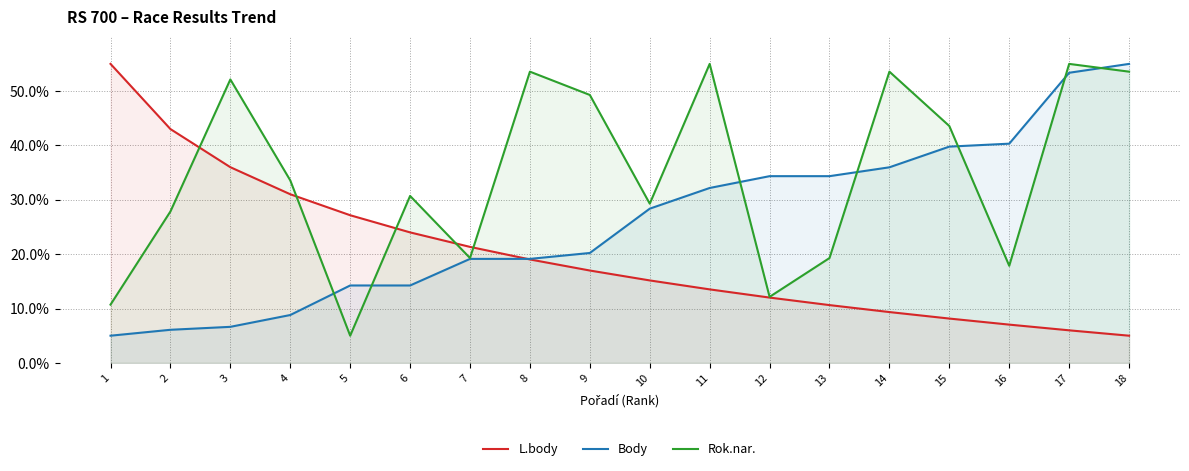

List the series in order of their overall mean, highest first.

Rok.nar., Body, L.body